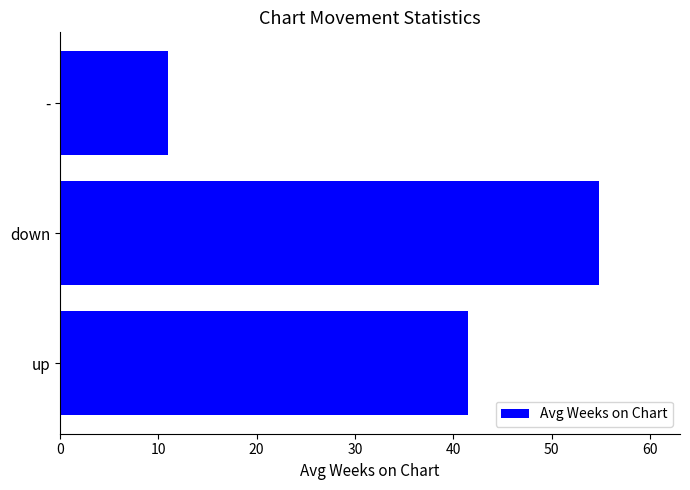

What is the ratio of the value at down to the value at -?

5.0